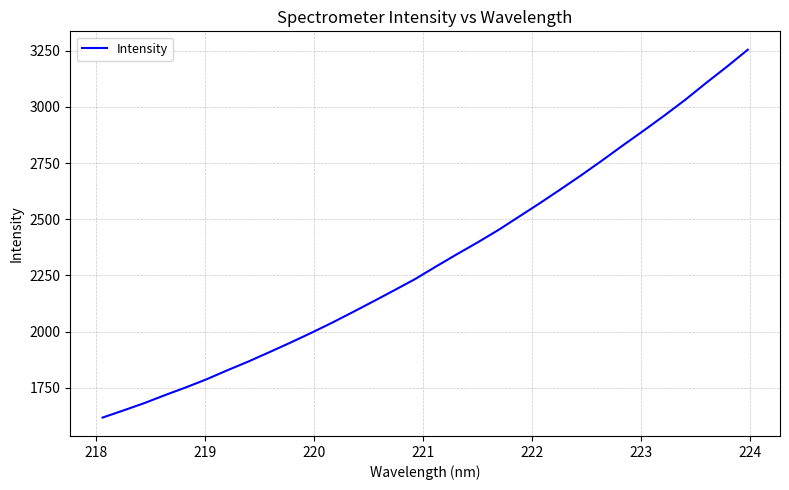

What is the difference between the maximum and minimum values?

1636.6